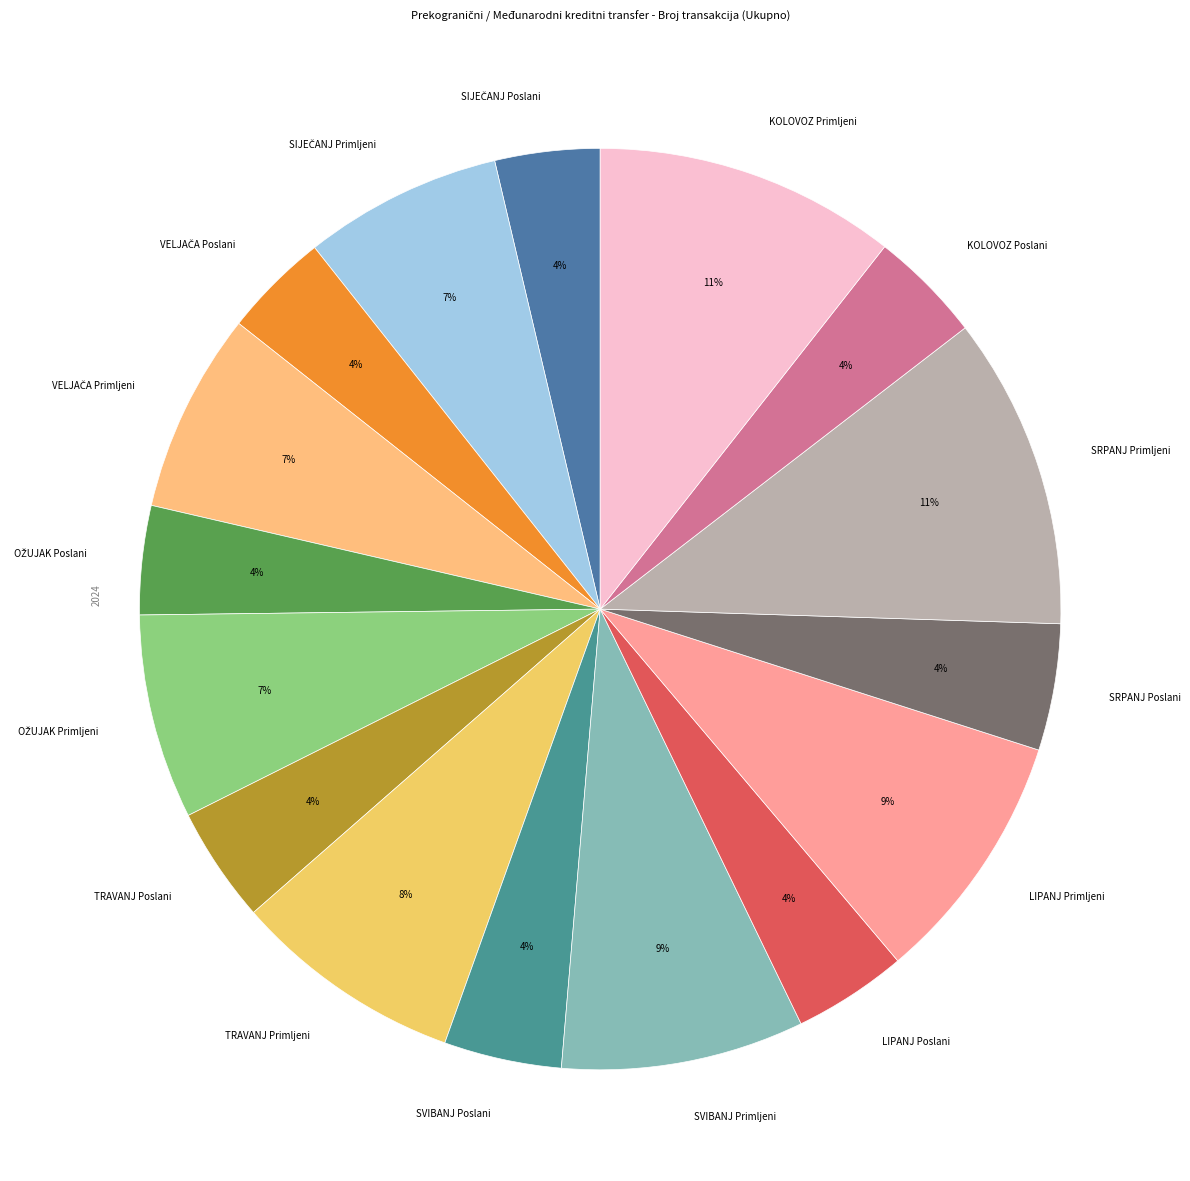

Does TRAVANJ Primljeni account for over 50% of the chart?

No